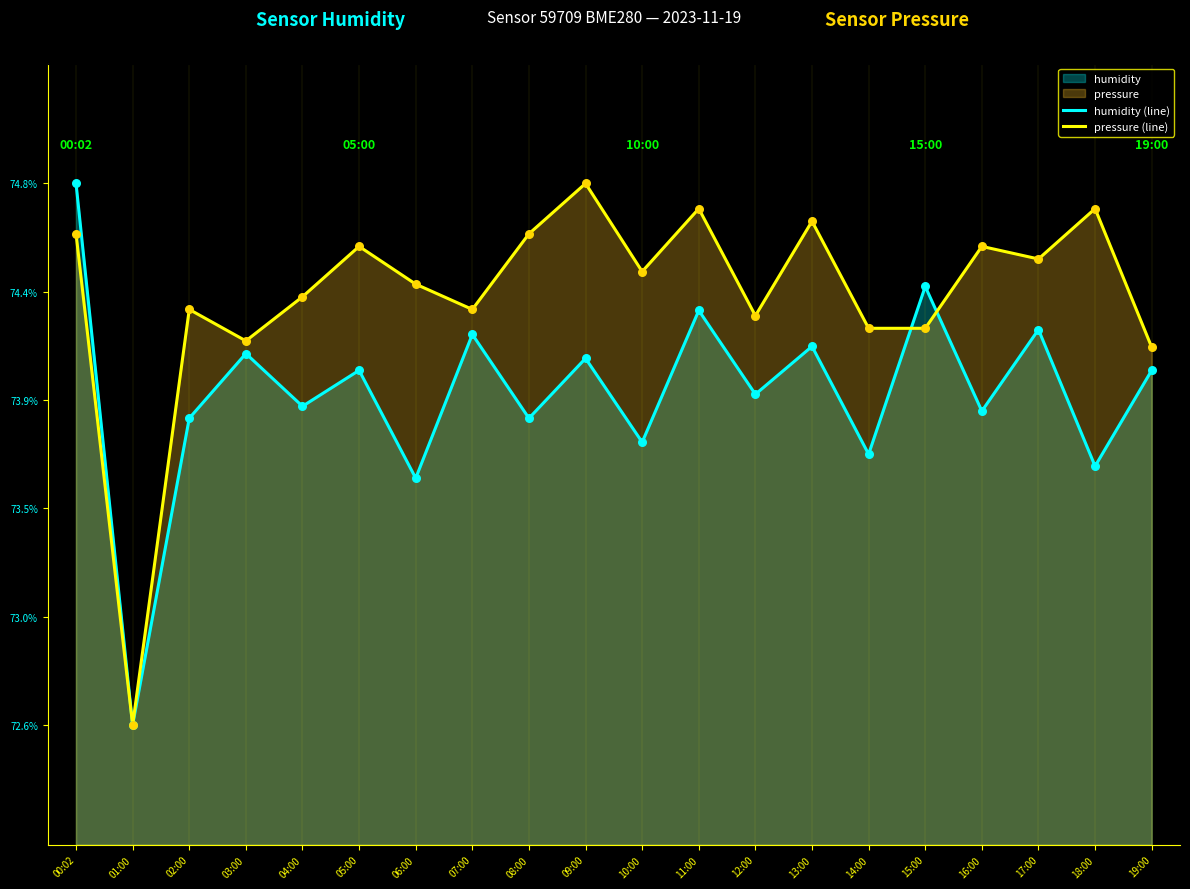

At how many categories does at least one series exceed 73?

19